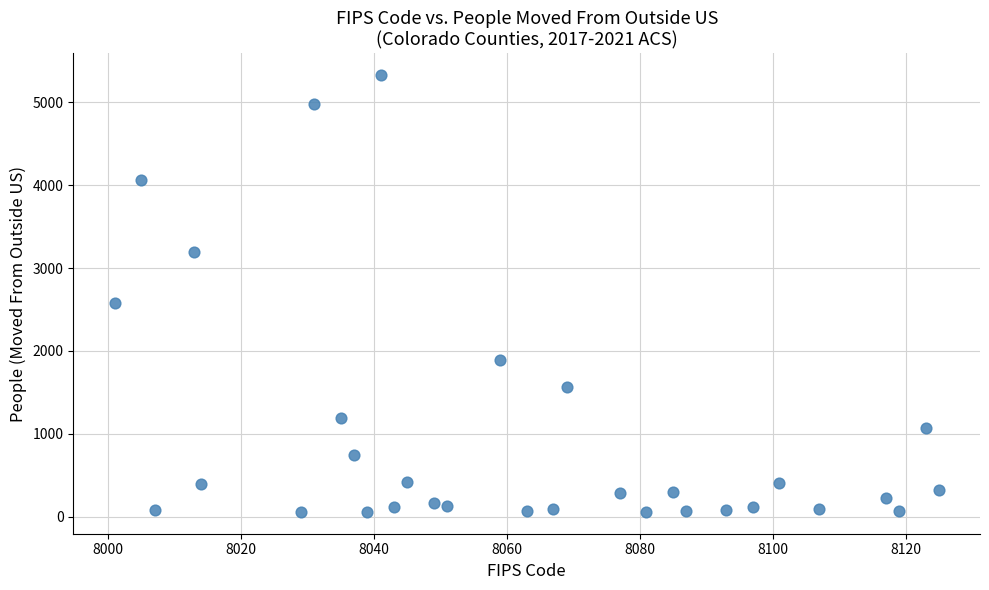

What is the range of X values (max minus min)?

124